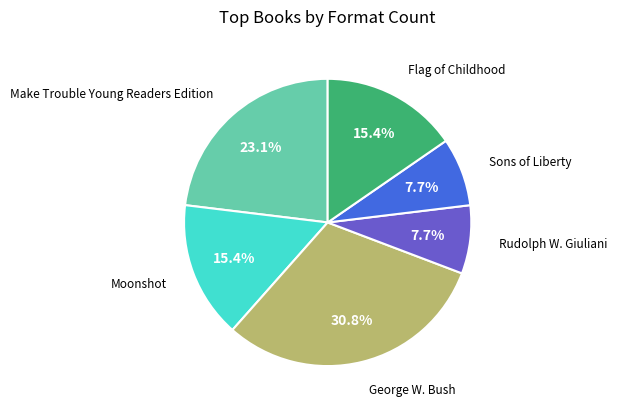

Is there a majority slice in this chart?

No